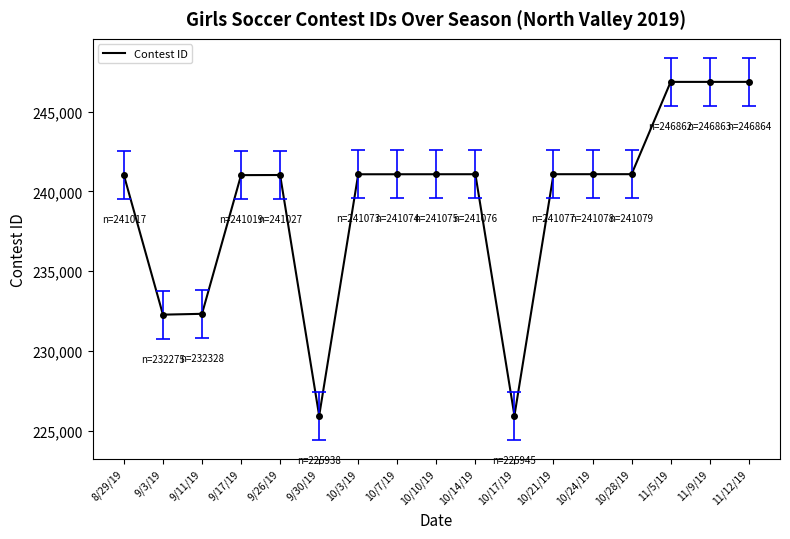

How many categories are shown in the chart?

17